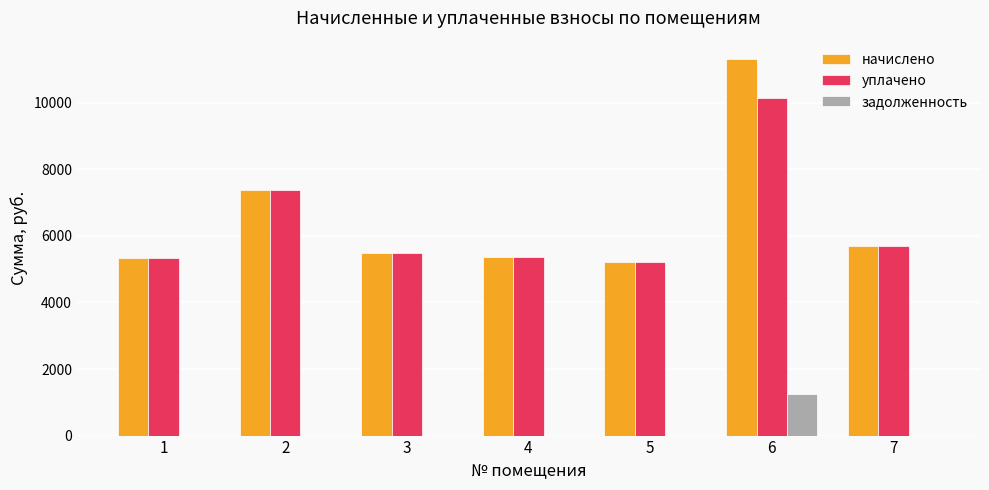

What is the maximum value for начислено?

11302.2